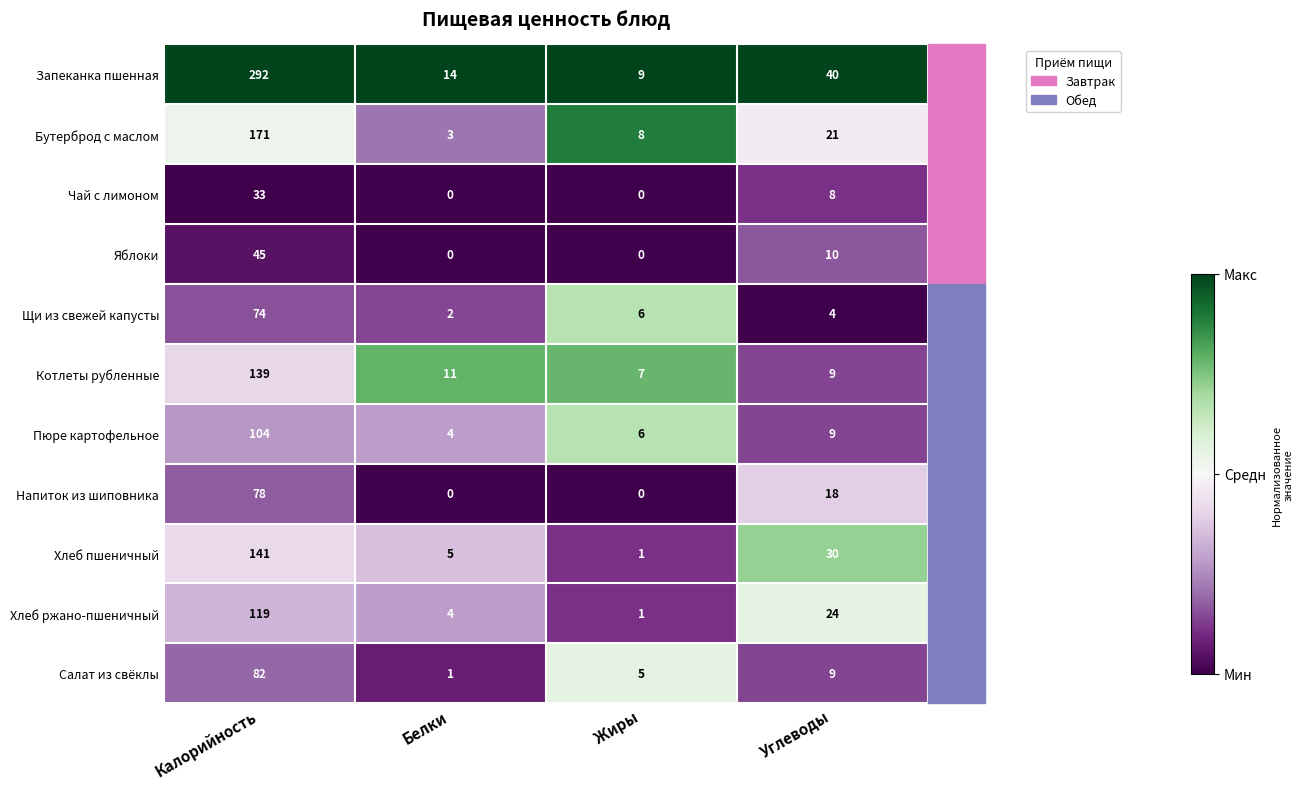

Rank the series by their maximum value, from lowest to highest.

Чай с лимоном, Яблоки, Щи из свежей капусты, Напиток из шиповника, Салат из свёклы, Пюре картофельное, Хлеб ржано-пшеничный, Котлеты рубленные, Хлеб пшеничный, Бутерброд с маслом, Запеканка пшенная